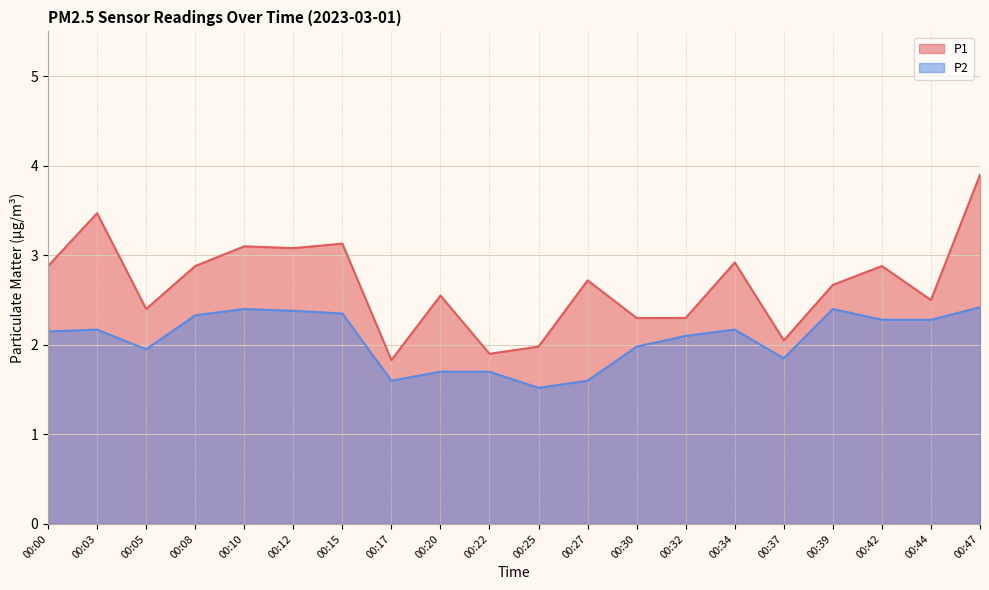

Reading right to left, what are all the values shown in this chart?

P1: 3.9	2.5	2.9	2.7	2.0	2.9	2.3	2.3	2.7	2.0	1.9	2.5	1.8	3.1	3.1	3.1	2.9	2.4	3.5	2.9
P2: 2.4	2.3	2.3	2.4	1.9	2.2	2.1	2.0	1.6	1.5	1.7	1.7	1.6	2.4	2.4	2.4	2.3	1.9	2.2	2.1